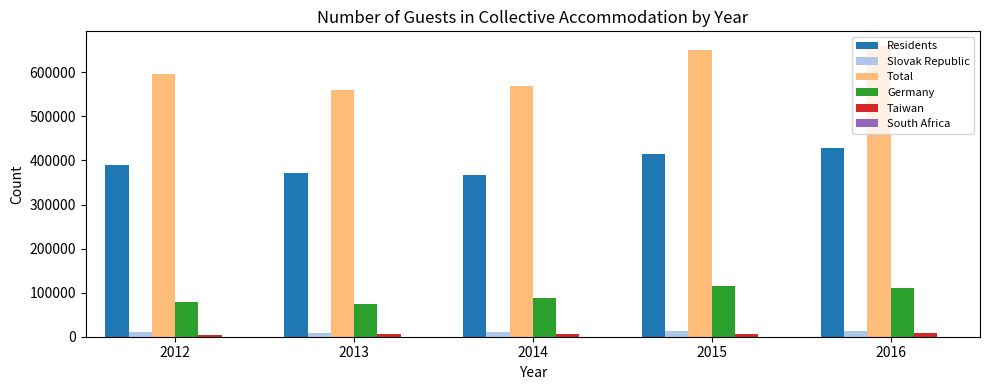

Between 2014 and 2016, which series saw the biggest shift?

Total